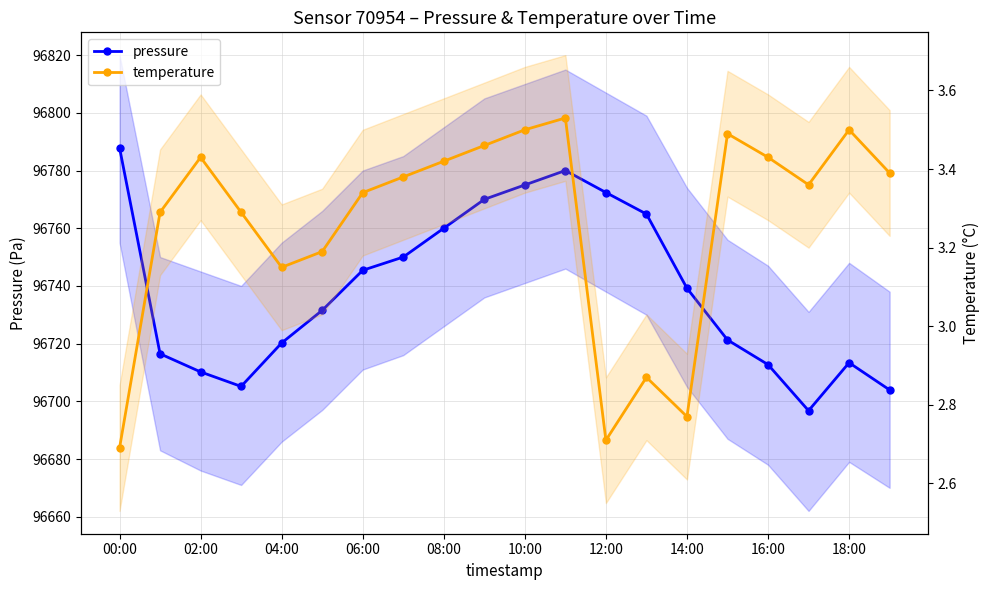

Is it true that temperature equals 1.5 at 02:00?

False